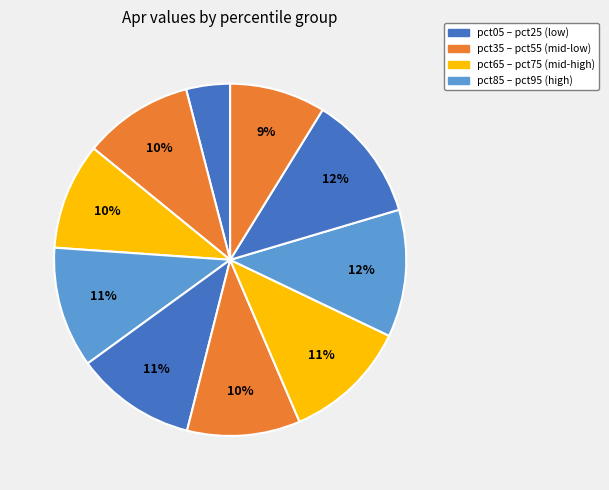

How many slices are in this pie chart?

10